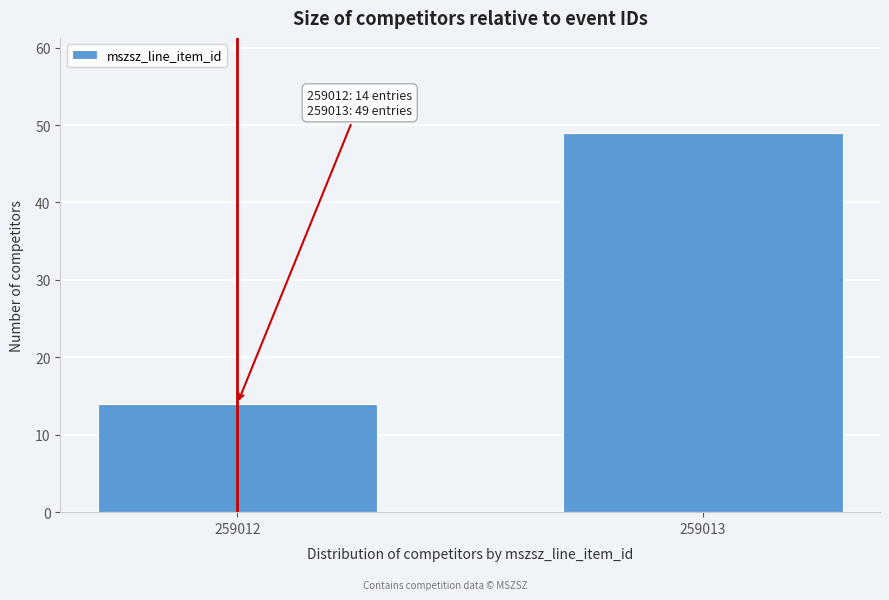

Reading left to right, what are all the values shown in this chart?

14	49